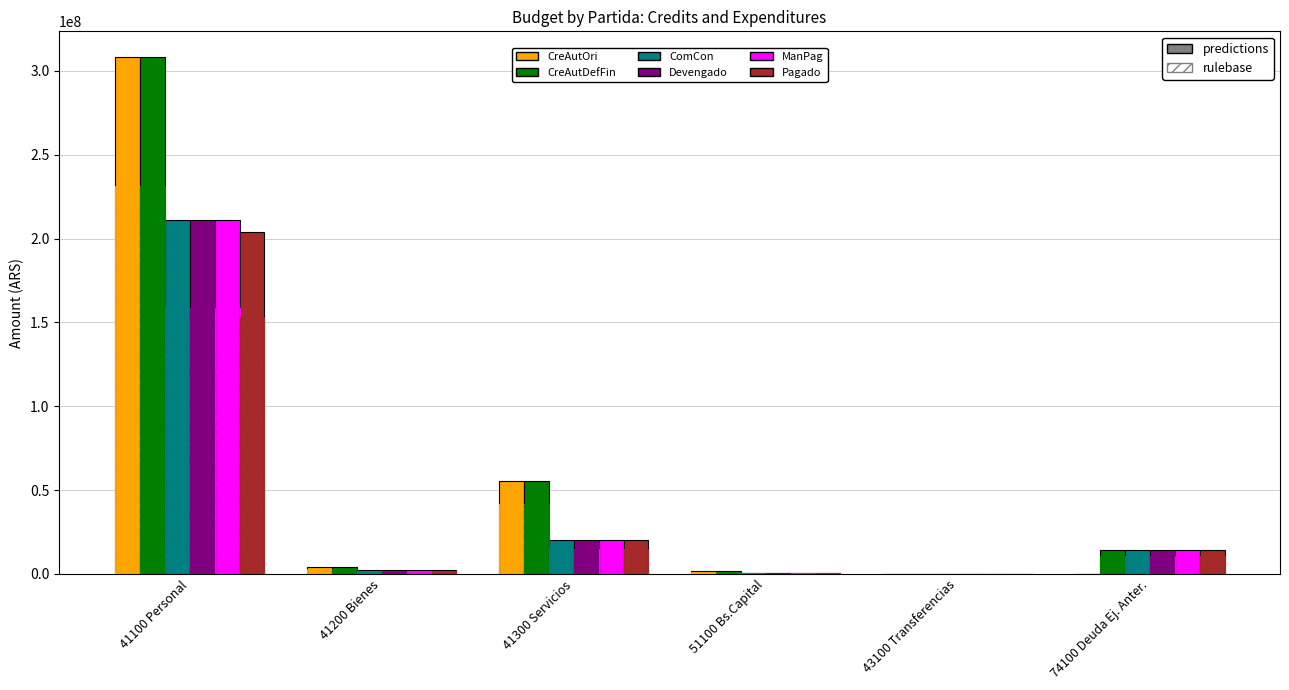

At which label does CreAutOri first exceed 4238000?

41100 Personal